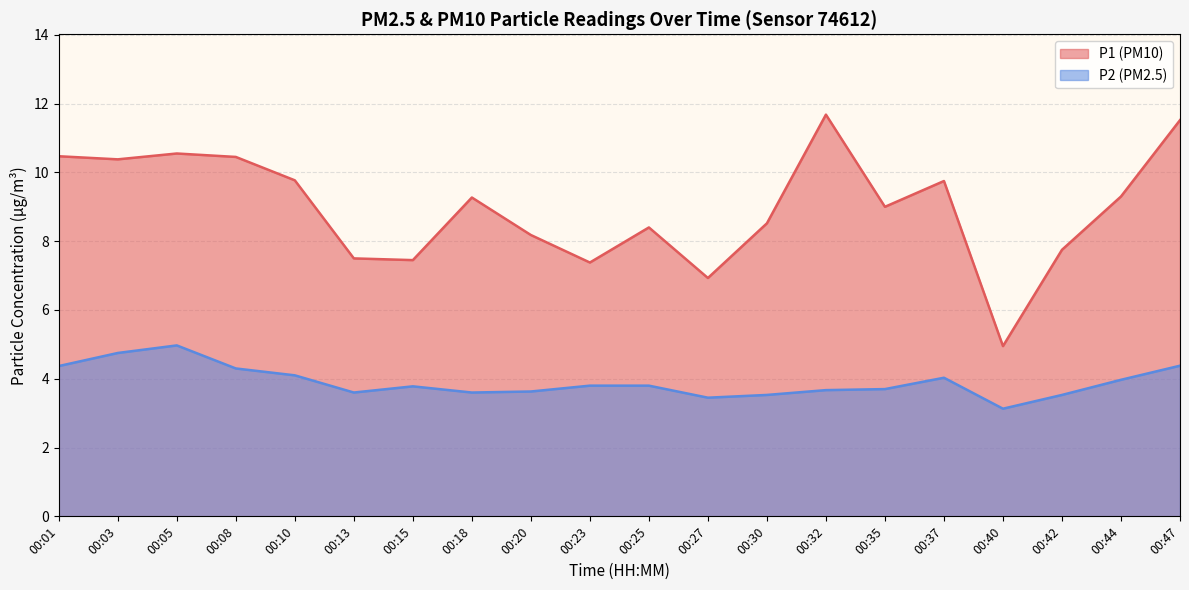

How many lines are shown in the chart?

2